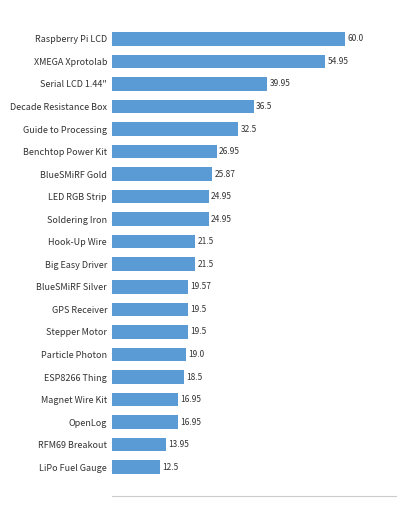

Which label corresponds to the largest value in the chart?

Raspberry Pi LCD